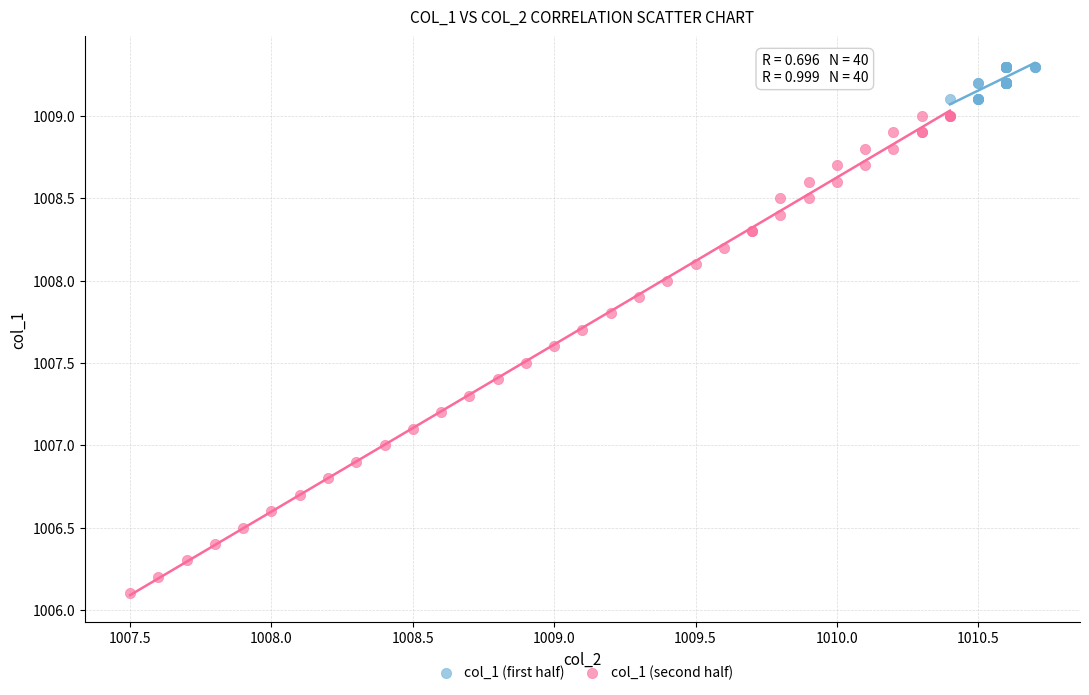

Which series reaches the minimum Y coordinate?

col_1 (second half)